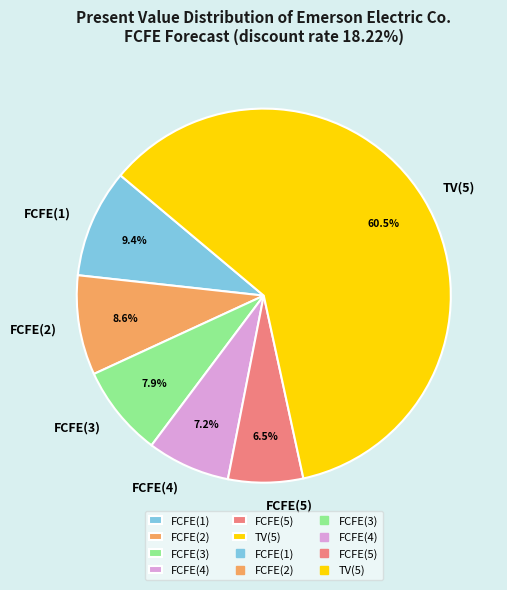

Count the number of slices in the pie.

6